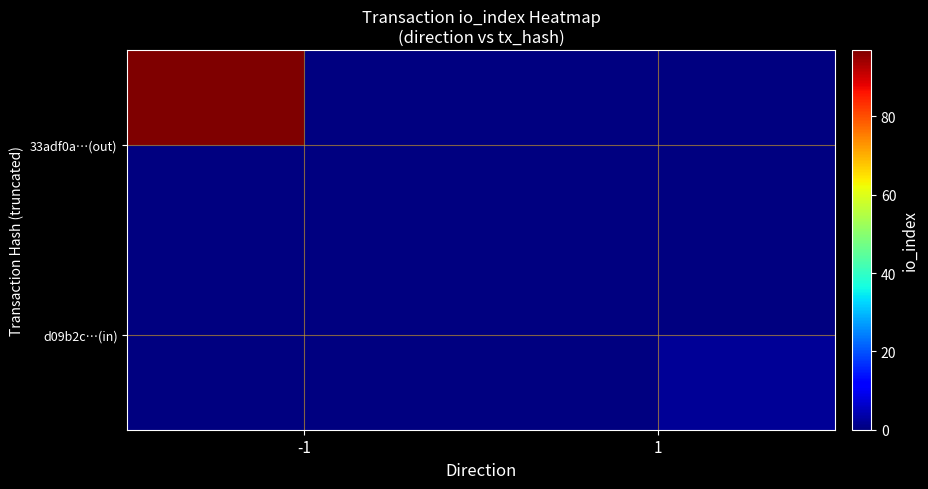

True or false: 33adf0a…(out) has a value of 62.5 at -1.

False